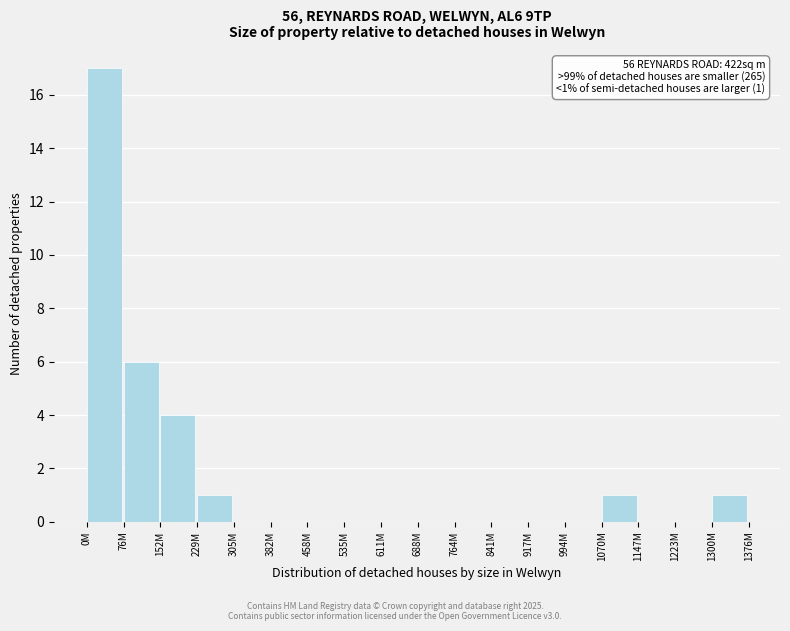

Reading left to right, list all the values displayed in this chart.

0M=17	76M=6	152M=4	229M=1	305M=0	382M=0	458M=0	535M=0	611M=0	688M=0	764M=0	841M=0	917M=0	994M=0	1070M=1	1147M=0	1223M=0	1300M=1